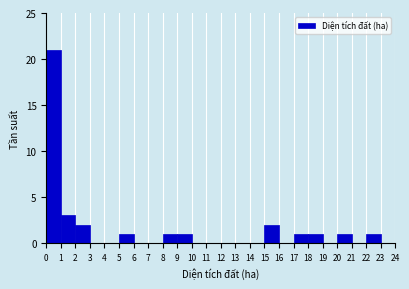

Over which range of the x-axis is the bar tallest?

0 to 1